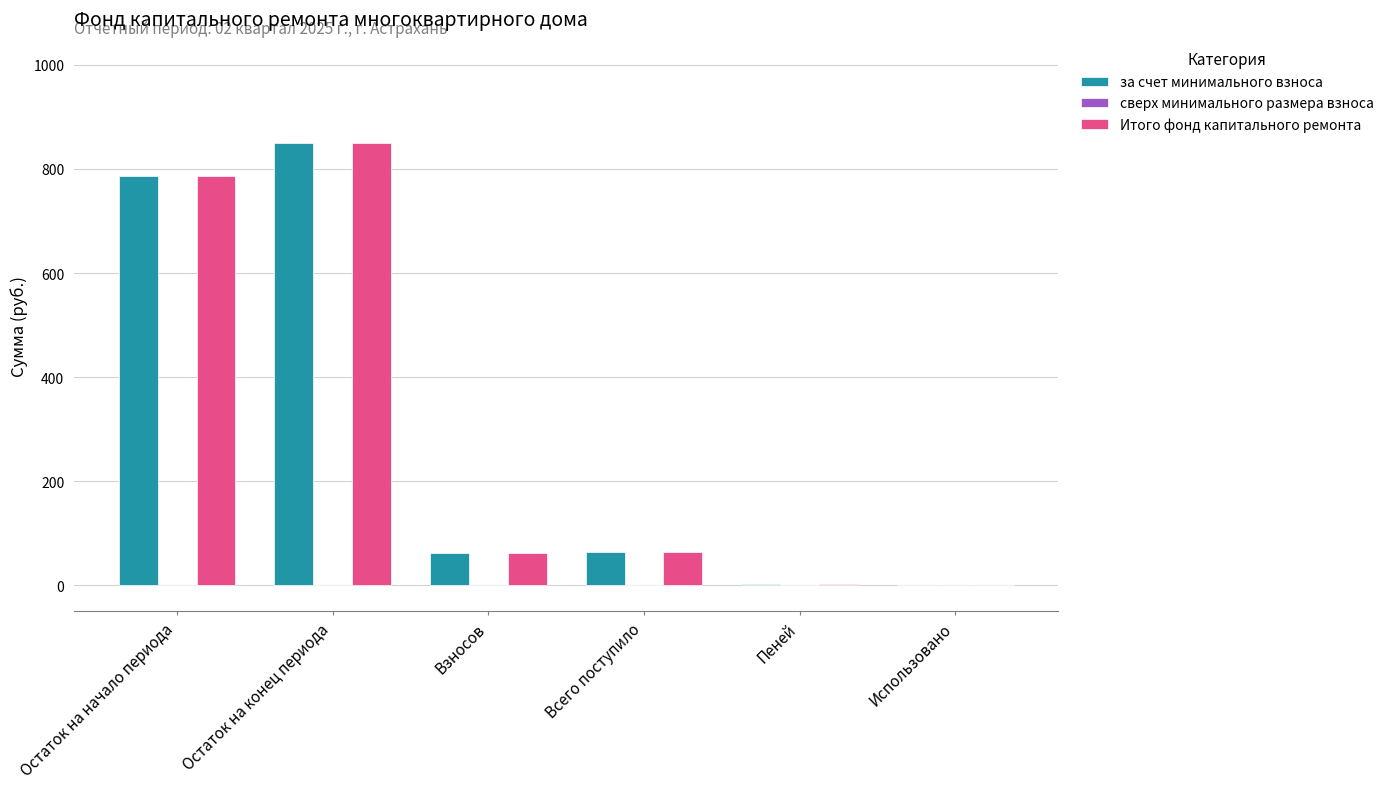

What value does the за счет минимального взноса series have at Остаток на начало периода?

786.6